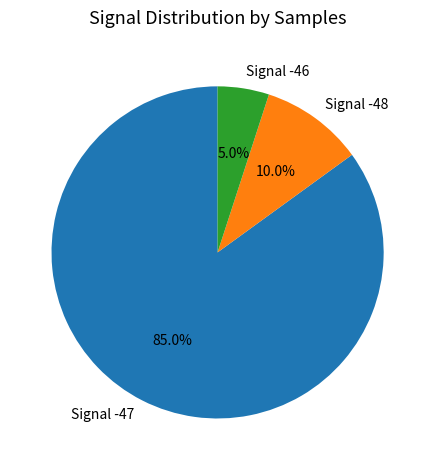

Count the number of slices in the pie.

3